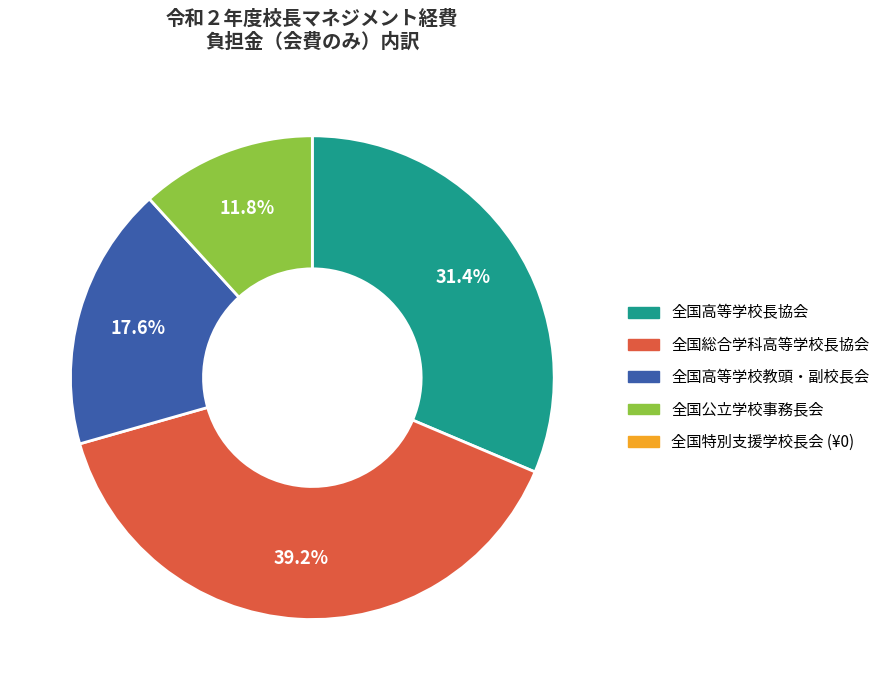

Is there a majority slice in this chart?

No